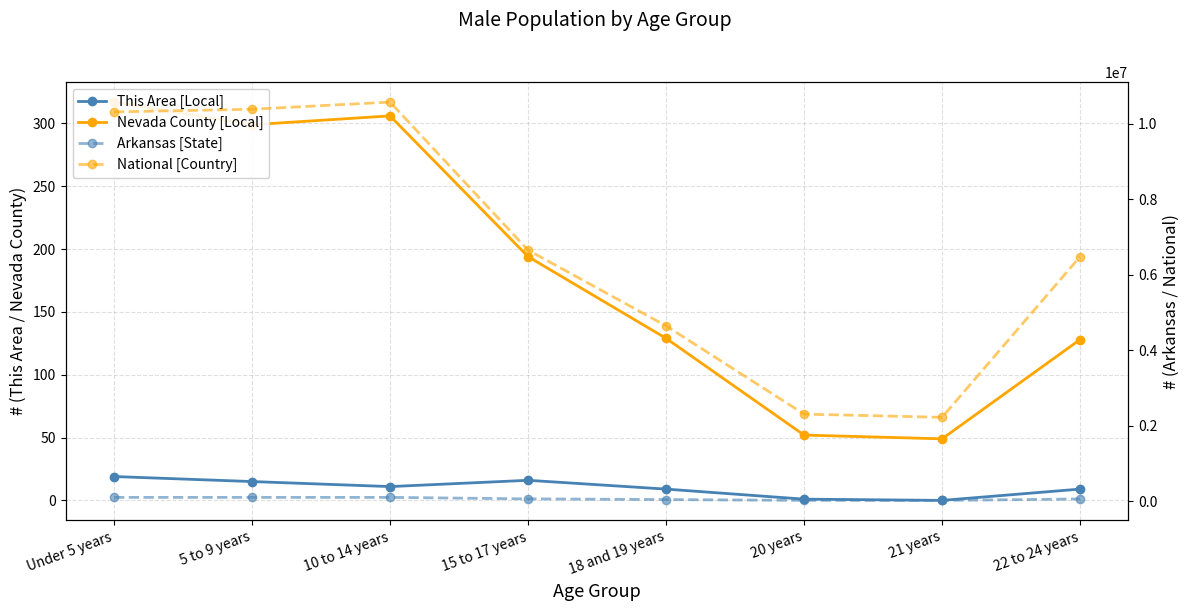

Reading right to left, what are all the values shown in this chart?

This Area [Local]: 22 to 24 years=9	21 years=0	20 years=1	18 and 19 years=9	15 to 17 years=16	10 to 14 years=11	5 to 9 years=15	Under 5 years=19
Nevada County [Local]: 22 to 24 years=128	21 years=49	20 years=52	18 and 19 years=129	15 to 17 years=194	10 to 14 years=306	5 to 9 years=299	Under 5 years=317
Arkansas [State]: 22 to 24 years=58486	21 years=20666	20 years=21649	18 and 19 years=42958	15 to 17 years=61220	10 to 14 years=100896	5 to 9 years=100871	Under 5 years=100950
National [Country]: 22 to 24 years=6482659	21 years=2223198	20 years=2308319	18 and 19 years=4647457	15 to 17 years=6656209	10 to 14 years=10579862	5 to 9 years=10389638	Under 5 years=10319427